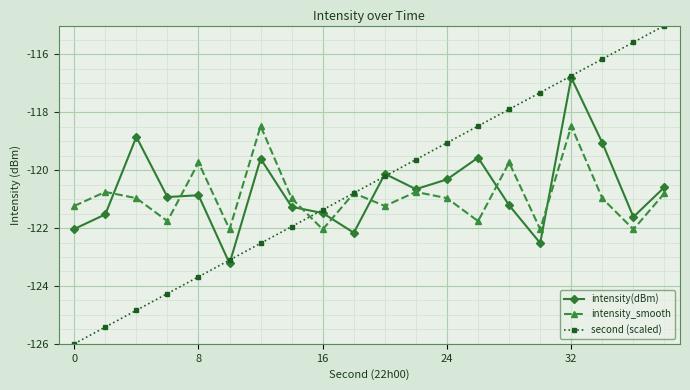

Rank the series by their average value, from highest to lowest.

second (scaled), intensity(dBm), intensity_smooth